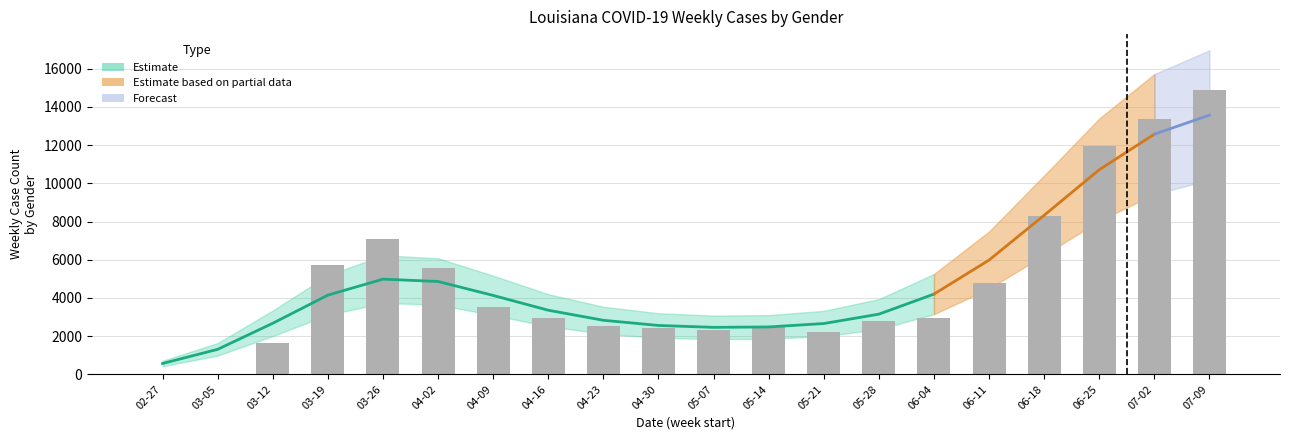

True or false: the data shows 3946 at 05-21.

False